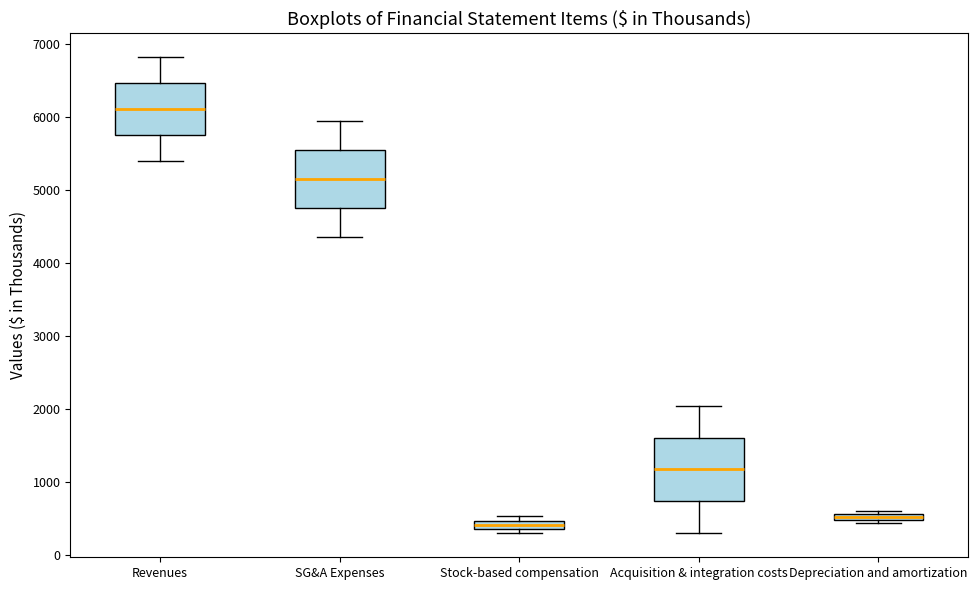

Which box has the highest median line?

Revenues